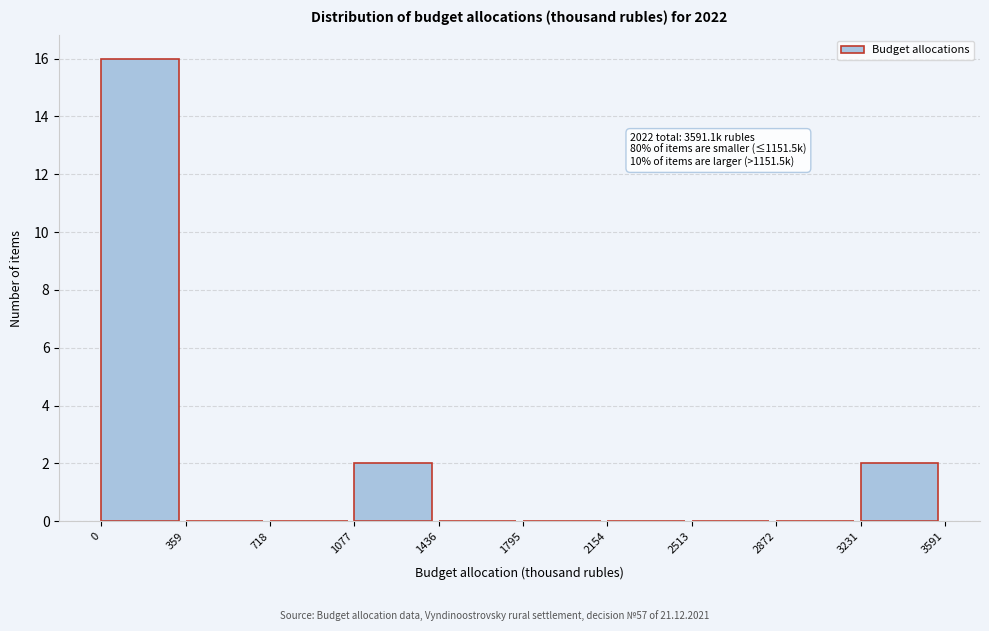

Over which range of the x-axis is the bar tallest?

0 to 359